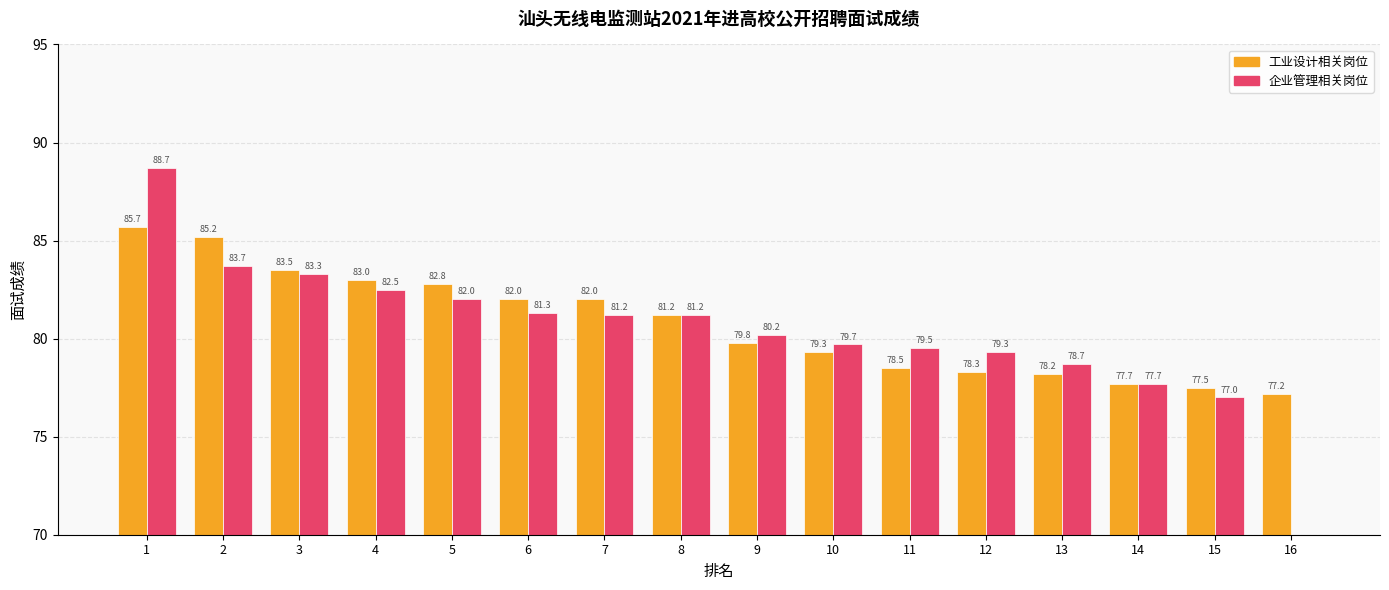

How many data points in 工业设计相关岗位 are less than 81?

8